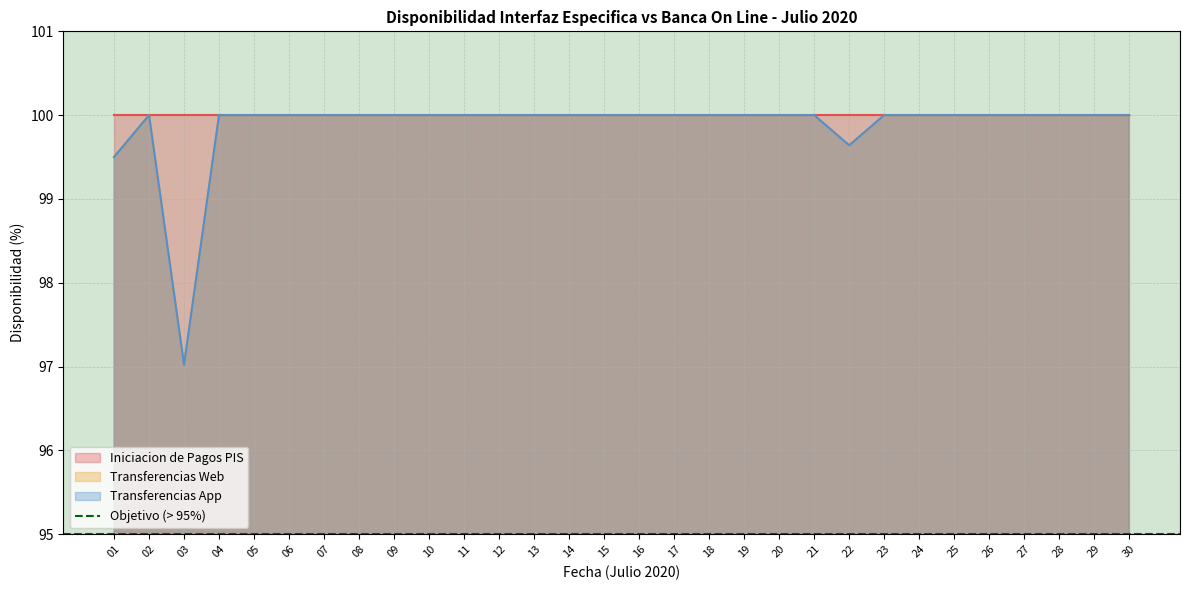

At which label does Transferencias Web reach its peak?

02